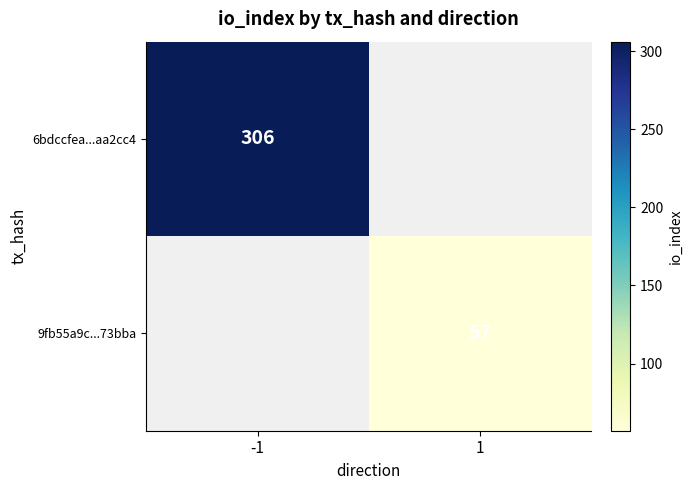

The value of 6bdccfea...aa2cc4 at -1 is 306. True or false?

True